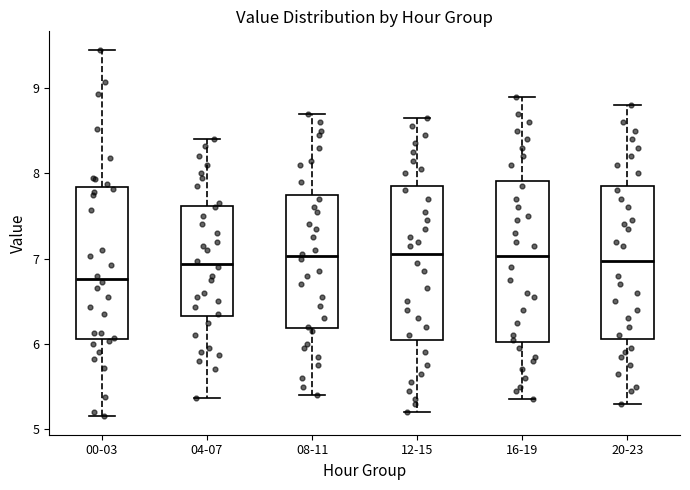

Reading left to right, transcribe this box plot: for each box, give where its median line is, the range the box spans, and where its two whiskers end, as read against the y-axis. The values are not printed on the chart, so give them approximately, as read against the axis.

00-03: median 6.8, box 6.1 to 7.8, whiskers 5.2 to 9.5
04-07: median 6.9, box 6.3 to 7.6, whiskers 5.4 to 8.4
08-11: median 7.0, box 6.2 to 7.8, whiskers 5.4 to 8.7
12-15: median 7.1, box 6.1 to 7.9, whiskers 5.2 to 8.7
16-19: median 7.0, box 6.0 to 7.9, whiskers 5.4 to 8.9
20-23: median 7.0, box 6.1 to 7.9, whiskers 5.3 to 8.8